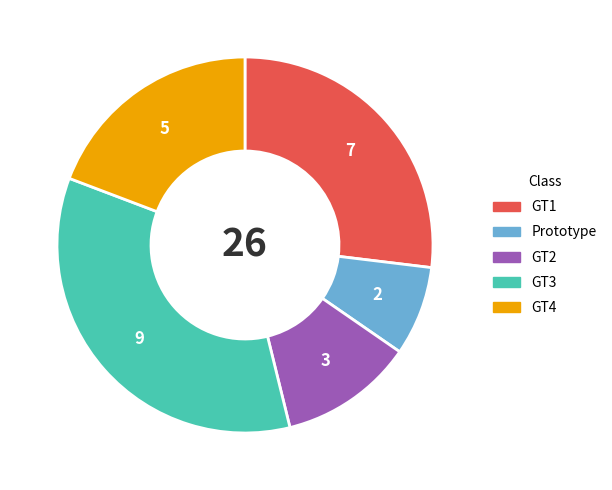

What is the ratio of the value at GT3 to the value at GT1?

1.3